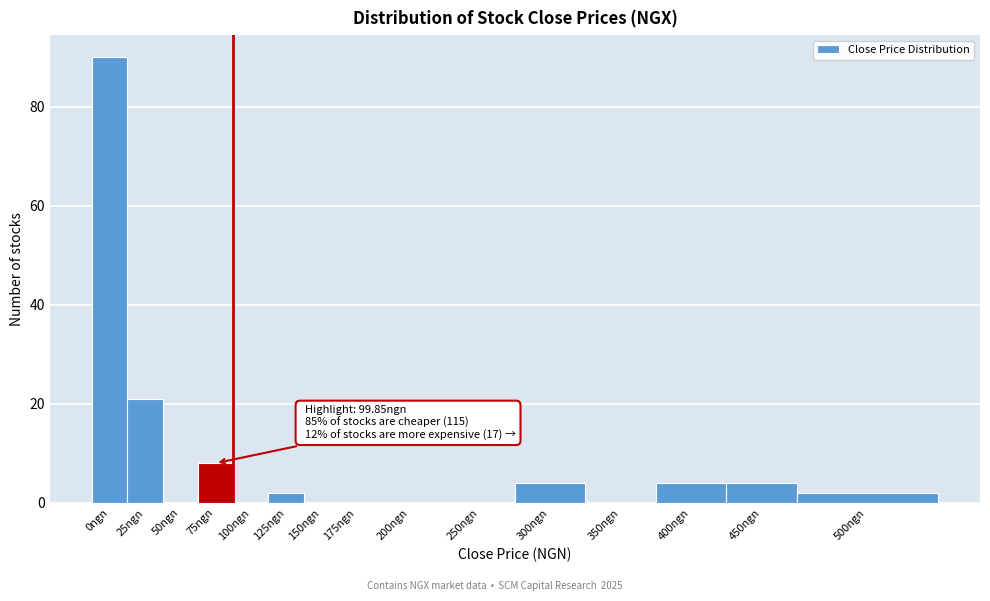

Reading left to right, extract all data points from this chart.

0ngn=90	25ngn=21	50ngn=0	75ngn=8	100ngn=0	125ngn=2	150ngn=0	175ngn=0	200ngn=0	250ngn=0	300ngn=4	350ngn=0	400ngn=4	450ngn=4	500ngn=2